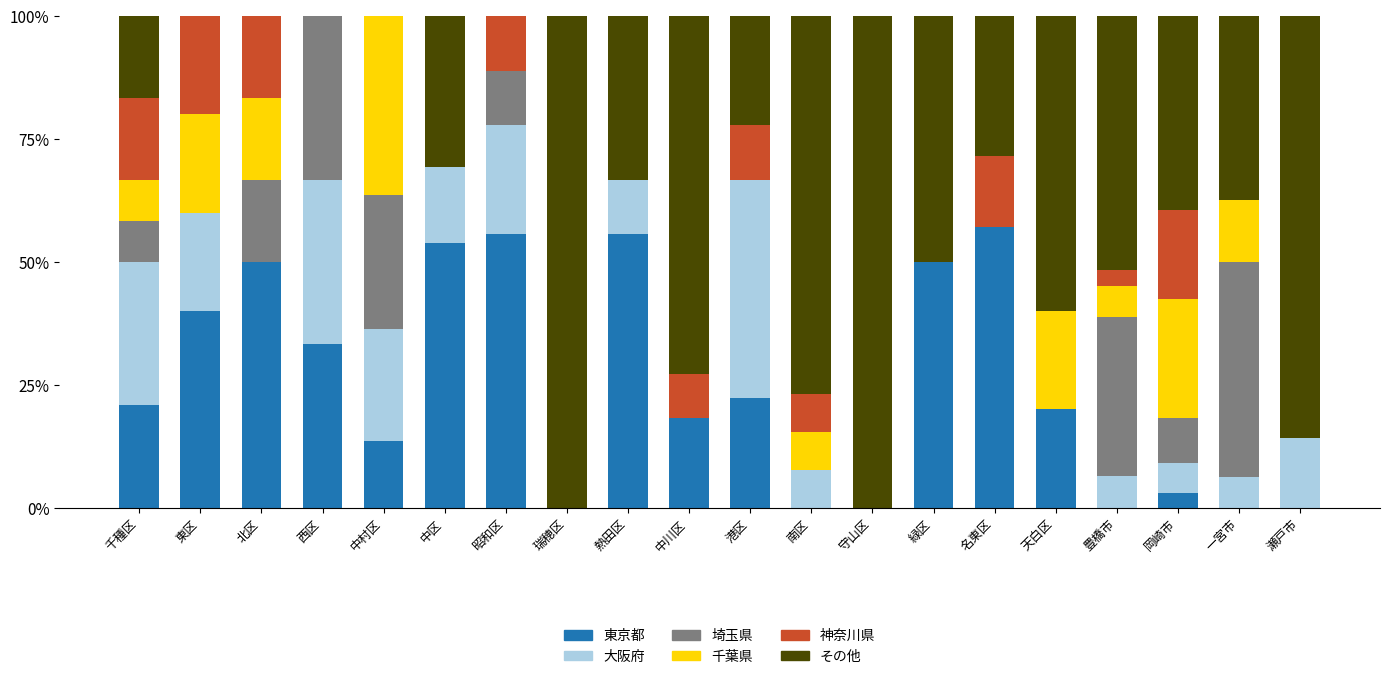

What is the sum of the 東京都 values at 守山区 and 千種区?

20.8